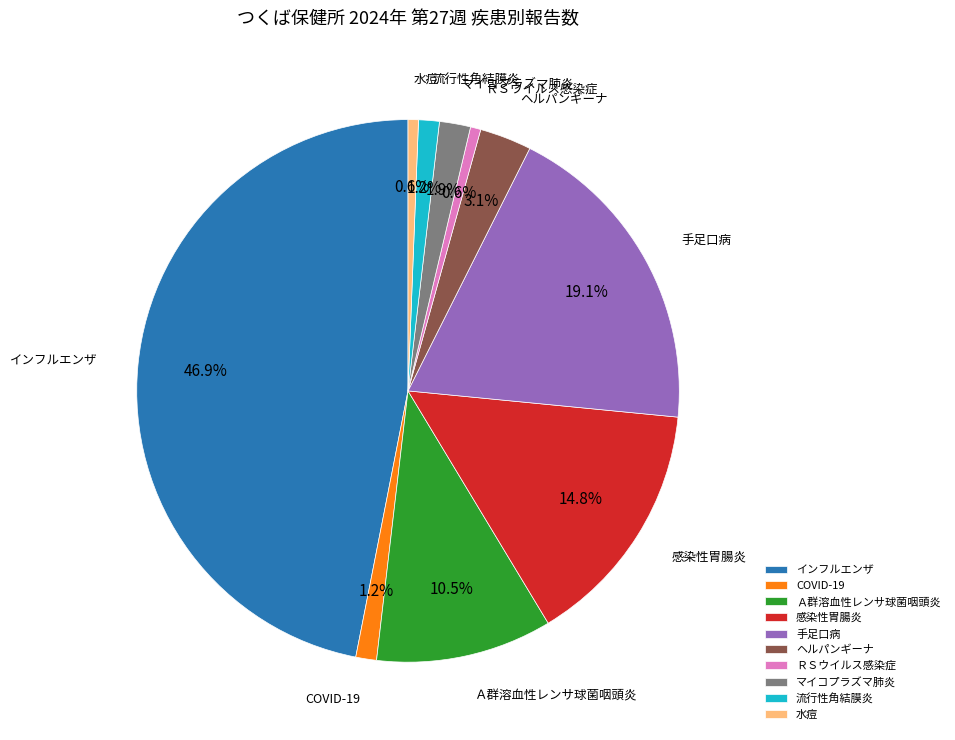

Between COVID-19 and 水痘, which is larger?

COVID-19